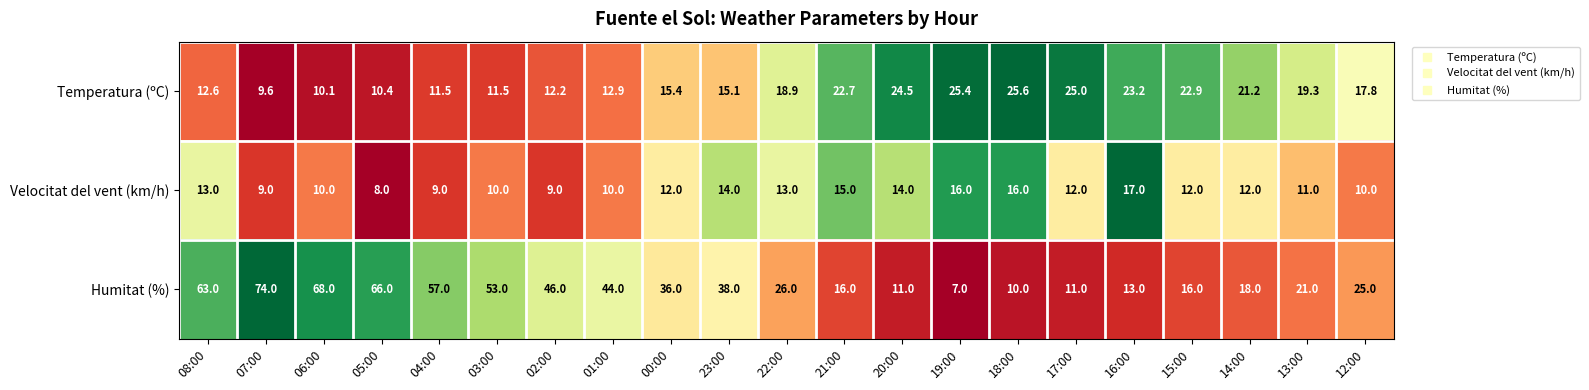

At which category is the sum across all series the highest?

07:00